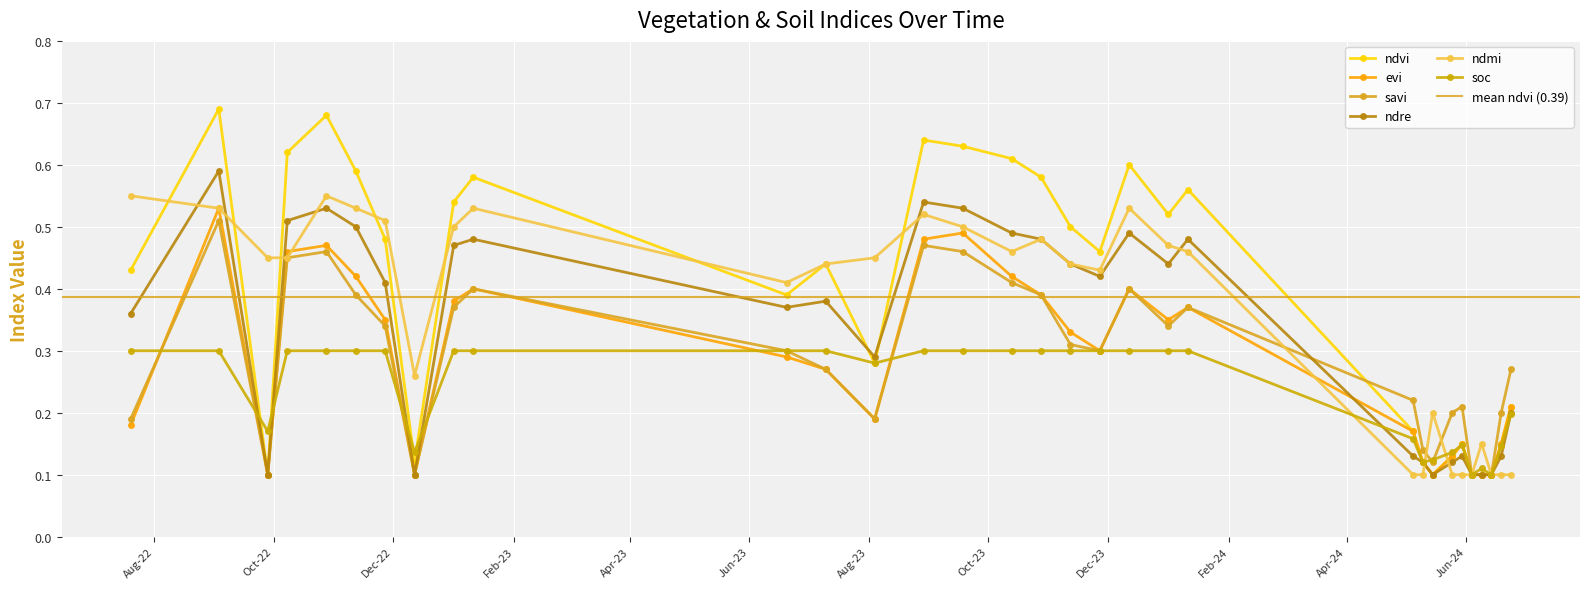

At which category does ndvi reach its first local peak?

03-09-2022